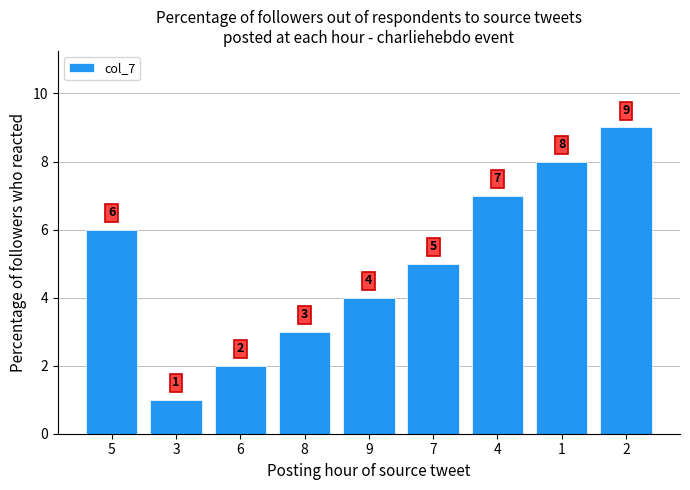

What is the difference between the values at 9 and 7?

1